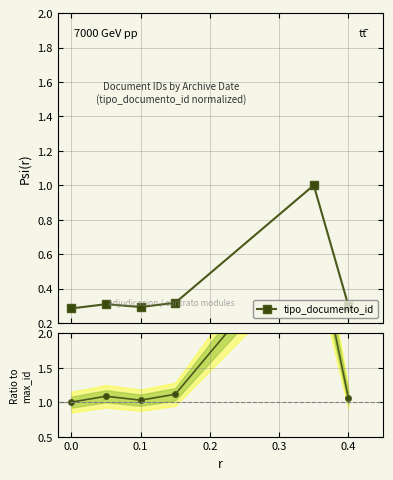

What is the value of the tipo_documento_id point at the 6th from the left?

0.3